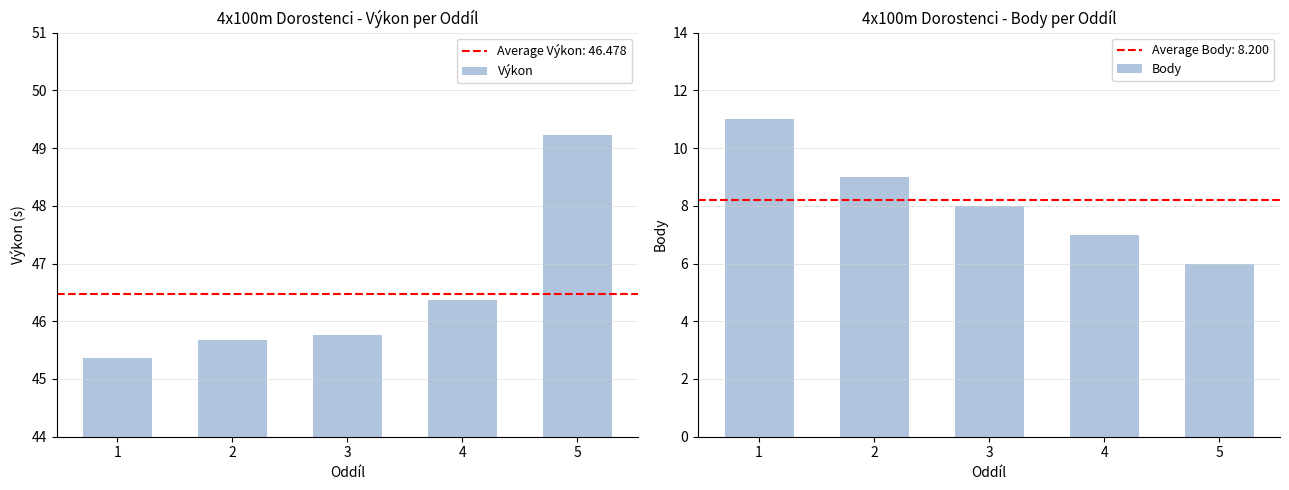

Is the value of Výkon at 3 greater than the value of Body at 1?

Yes